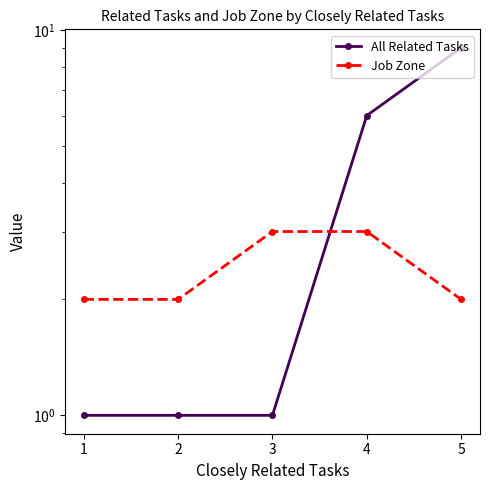

Reading left to right, extract all data points from this chart.

All Related Tasks: 1=1	2=1	3=1	4=6	5=9
Job Zone: 1=2	2=2	3=3	4=3	5=2